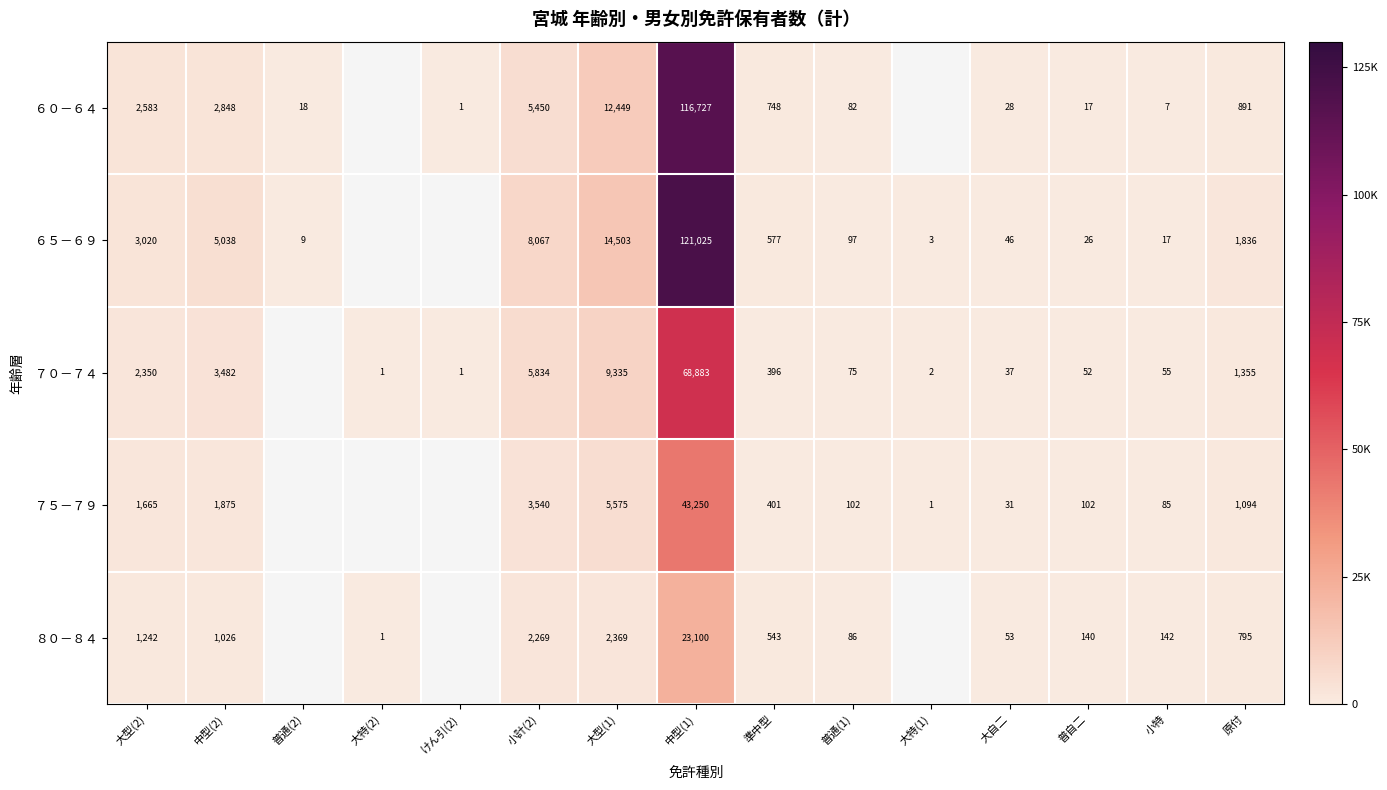

What is the sum of the ８０－８４ values at 大特(2) and 準中型?

544